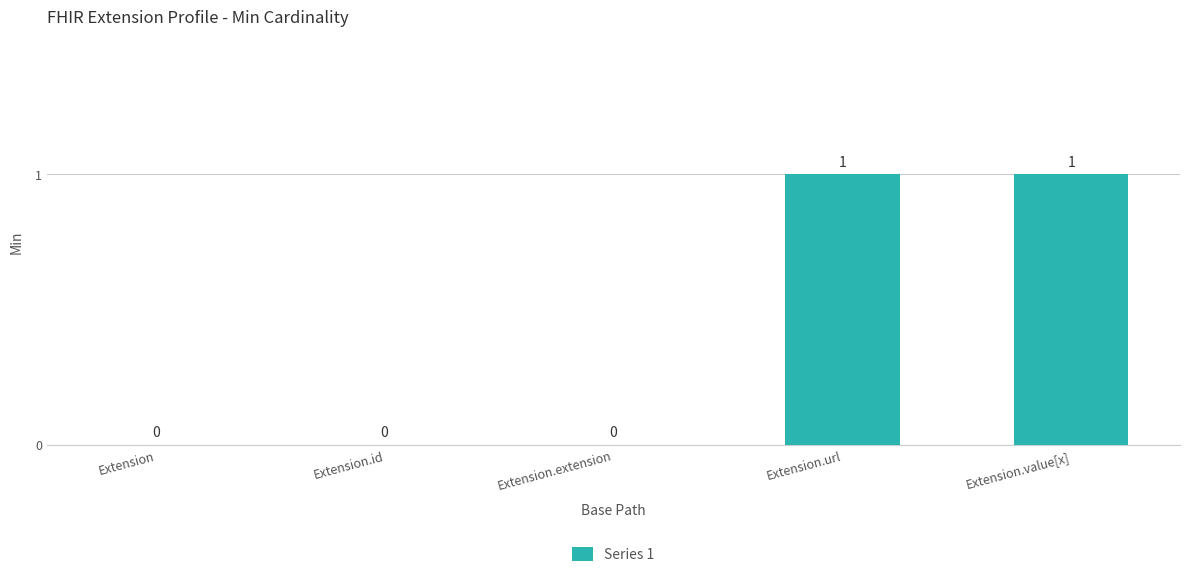

Which has a higher value, Extension.id or Extension.url?

Extension.url